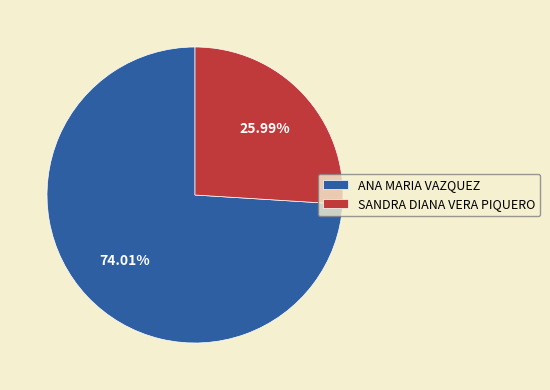

Which slice is the largest?

ANA MARIA VAZQUEZ